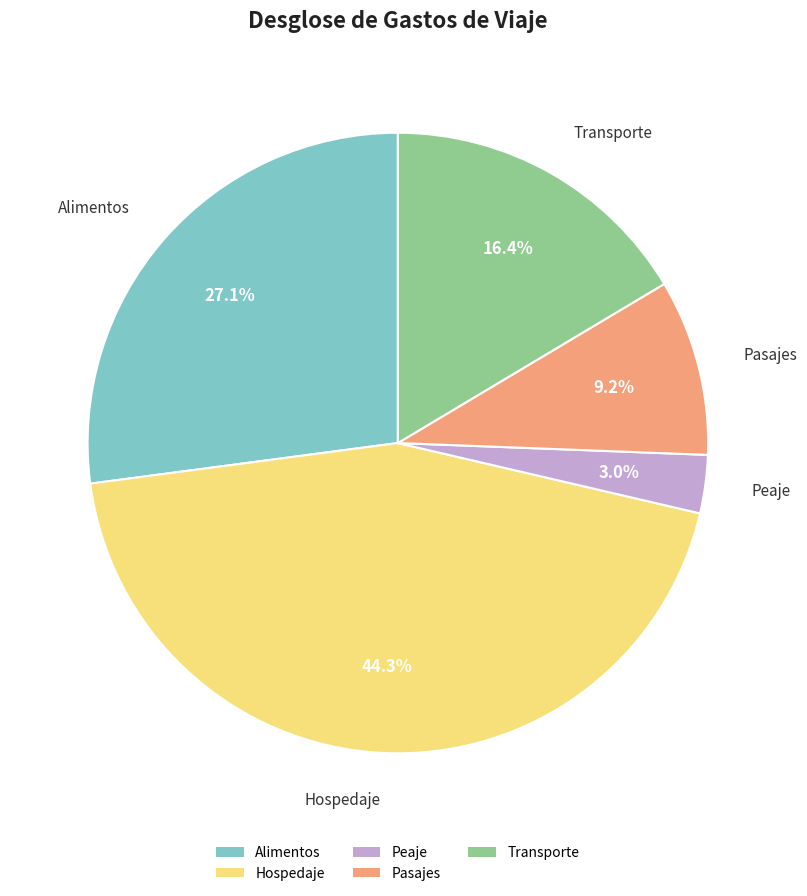

Approximately how many times larger is the value at Pasajes compared to Transporte?

0.6